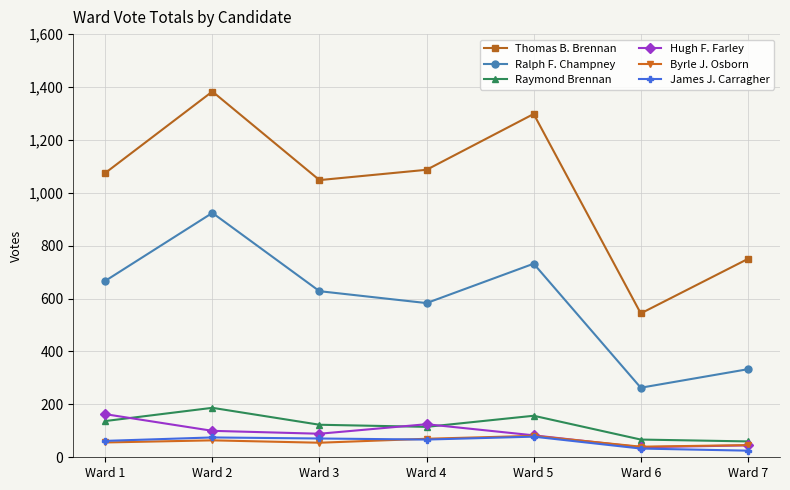

True or false: Thomas B. Brennan and Byrle J. Osborn cross at least once.

False